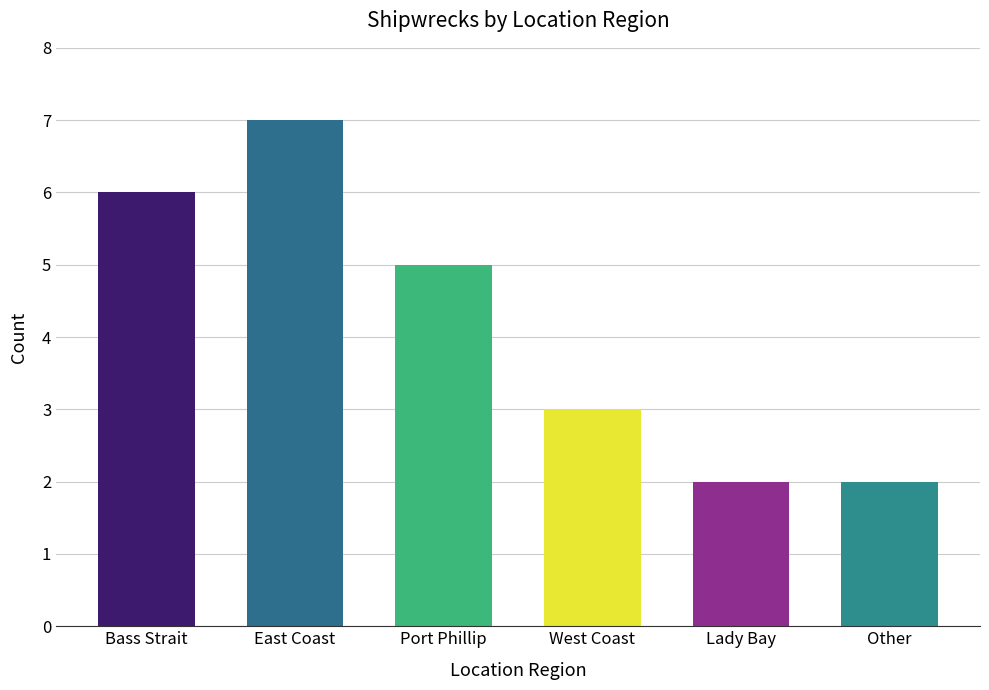

Rank the categories by value from highest to lowest.

East Coast, Bass Strait, Port Phillip, West Coast, Lady Bay, Other